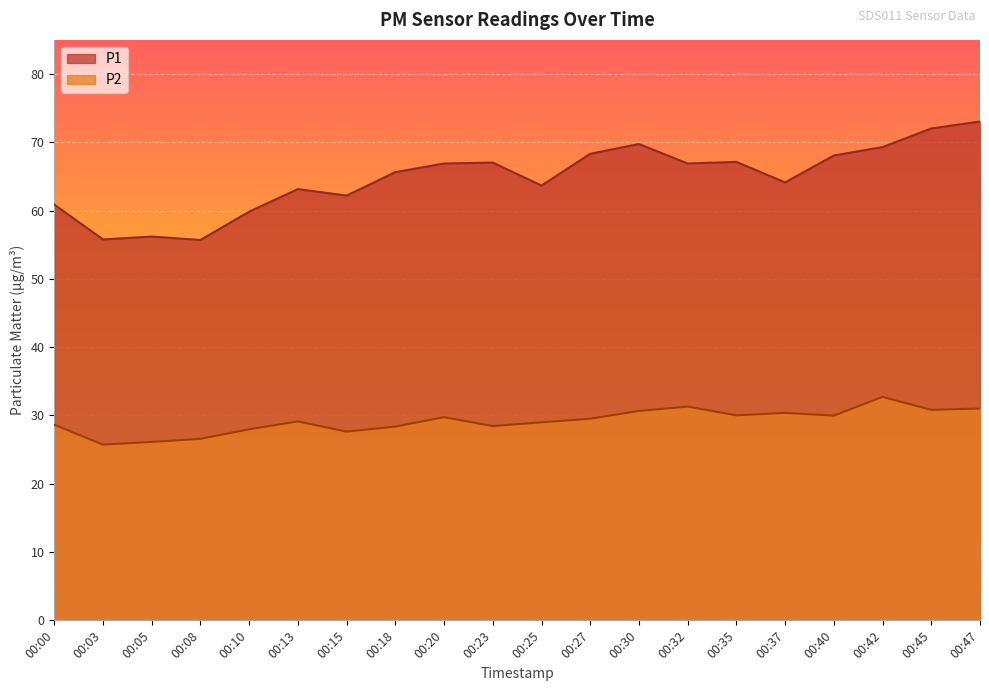

List the labels in order of P2 value, largest first.

00:42, 00:32, 00:47, 00:45, 00:30, 00:37, 00:35, 00:40, 00:20, 00:27, 00:13, 00:25, 00:00, 00:23, 00:18, 00:10, 00:15, 00:08, 00:05, 00:03